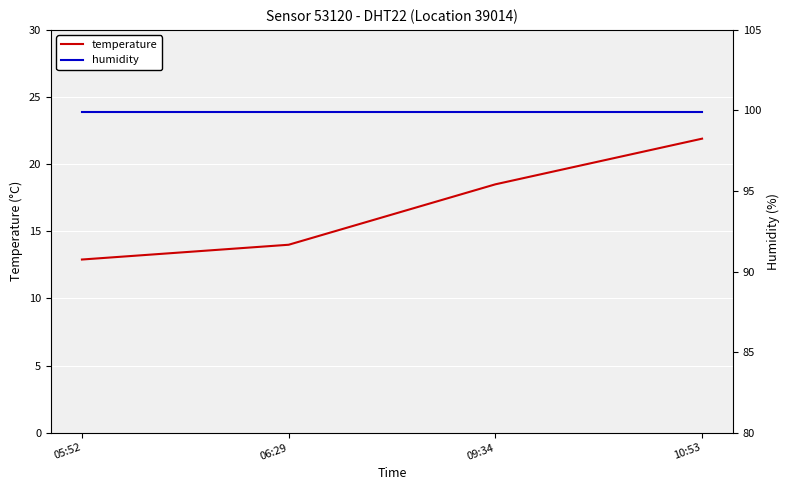

True or false: temperature has more than 2 interior local peaks.

False